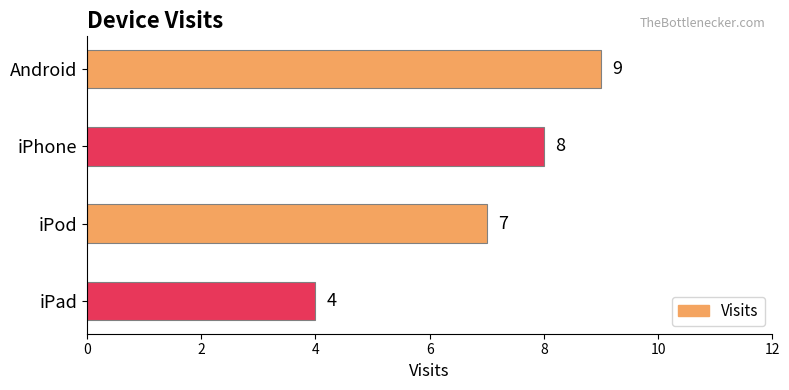

Rank the categories by value from lowest to highest.

iPad, iPod, iPhone, Android